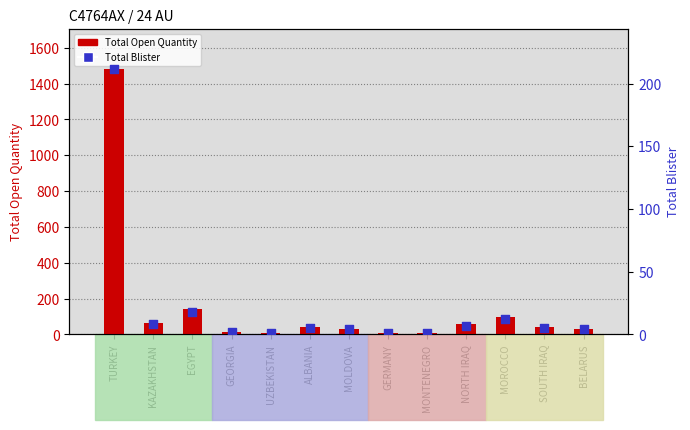

Which series reaches the minimum Y coordinate?

Total Blister